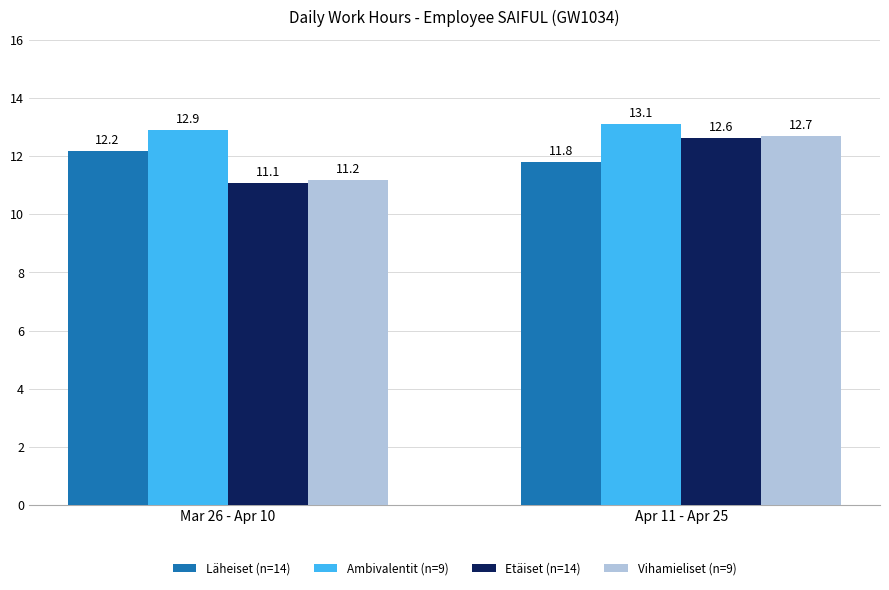

What is the smallest value displayed?

11.1